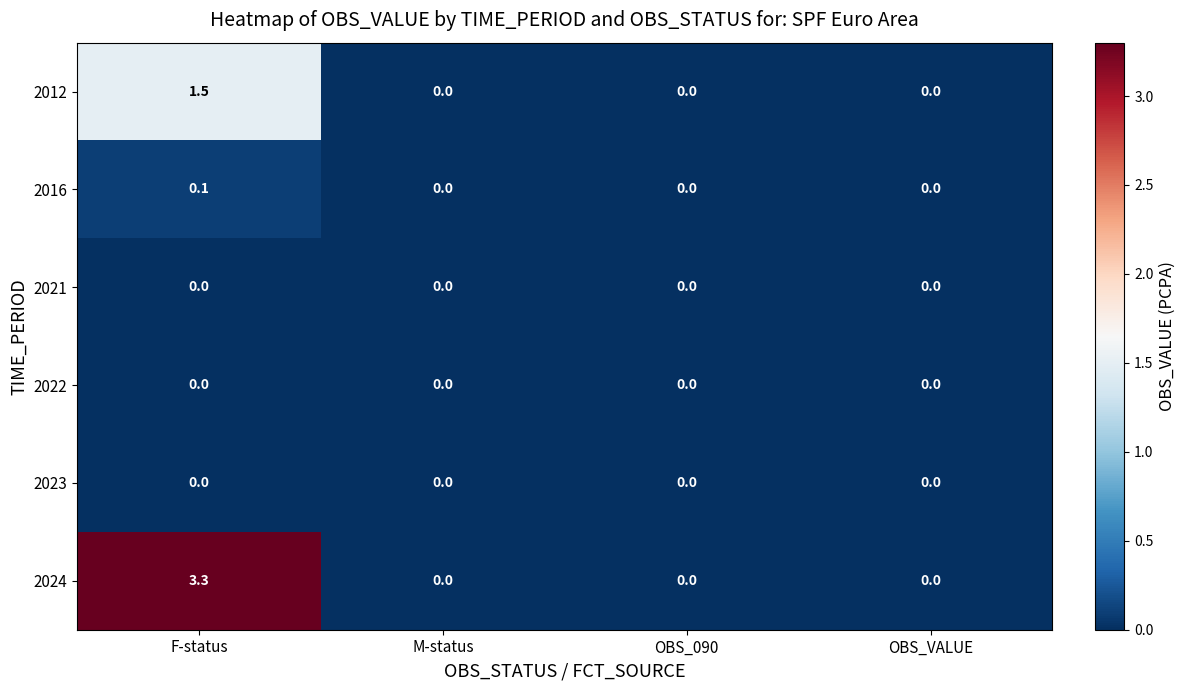

How many data points does each series have?

4